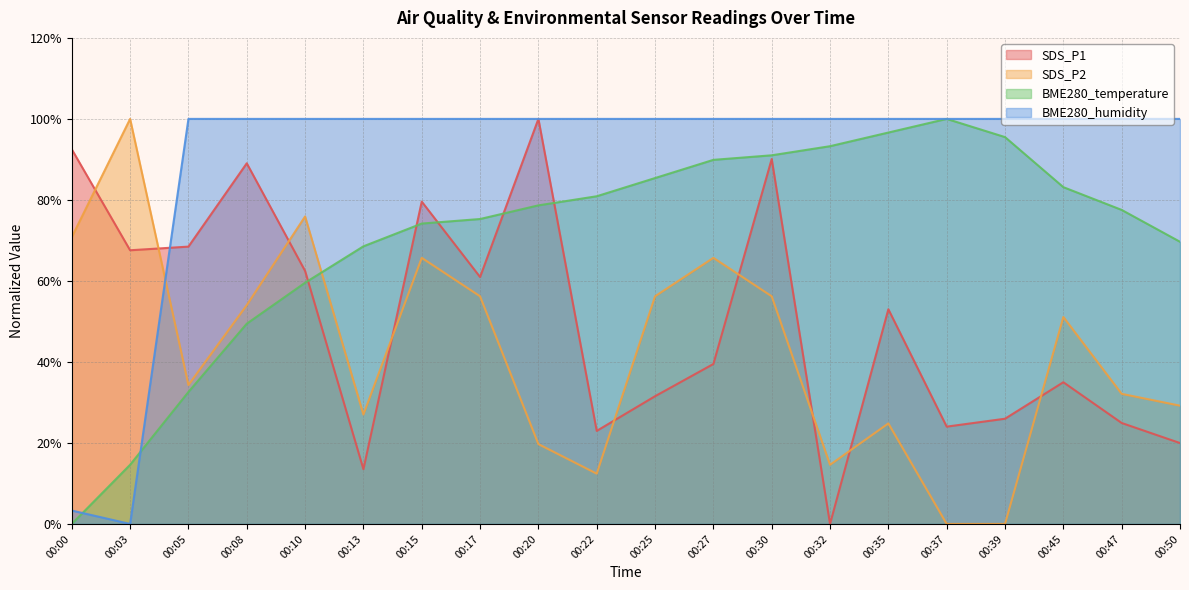

What is the difference between the BME280_temperature values at 00:15 and 00:17?

1.1